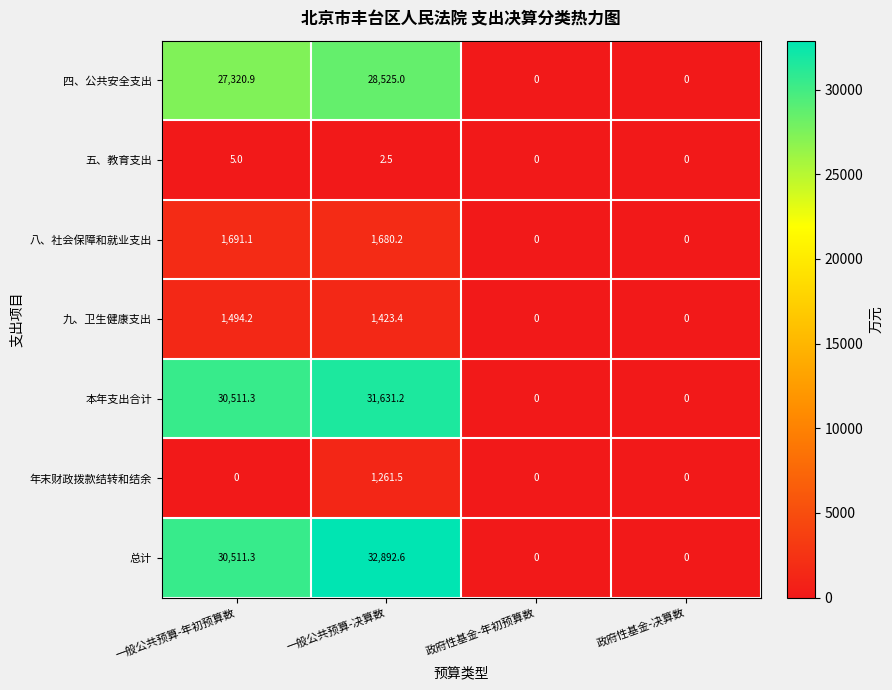

At which category does the chart reach its peak across all series?

一般公共预算-决算数